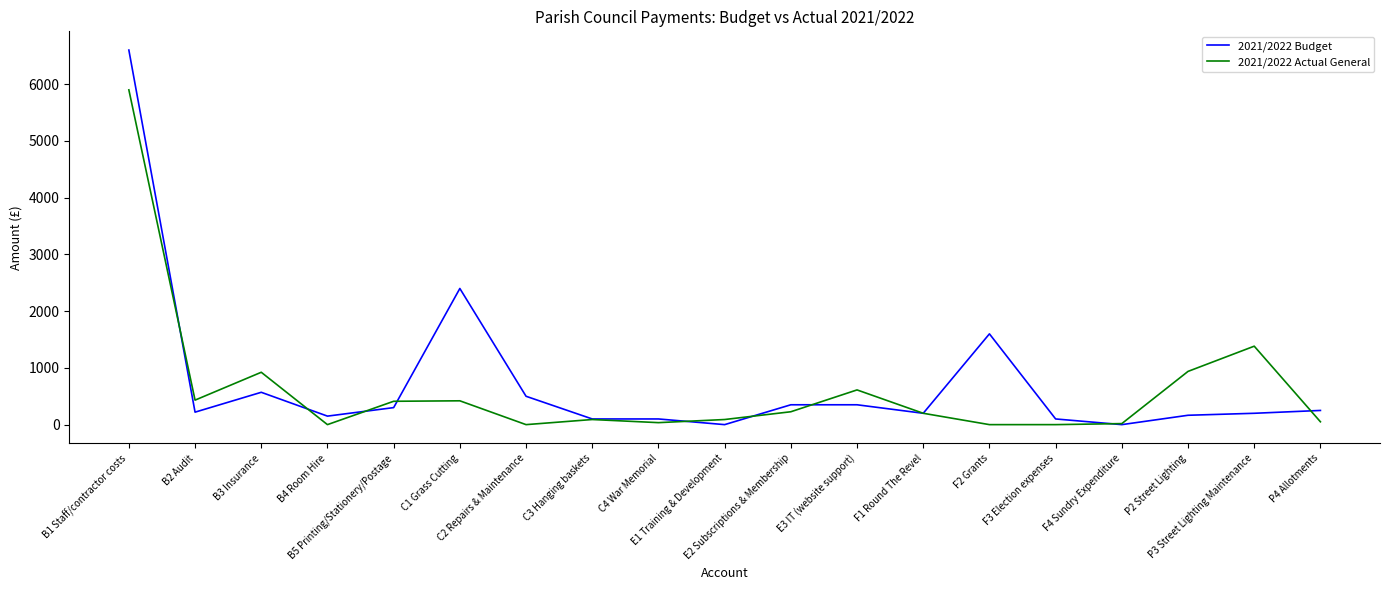

True or false: 2021/2022 Actual General and 2021/2022 Budget cross at least once.

True